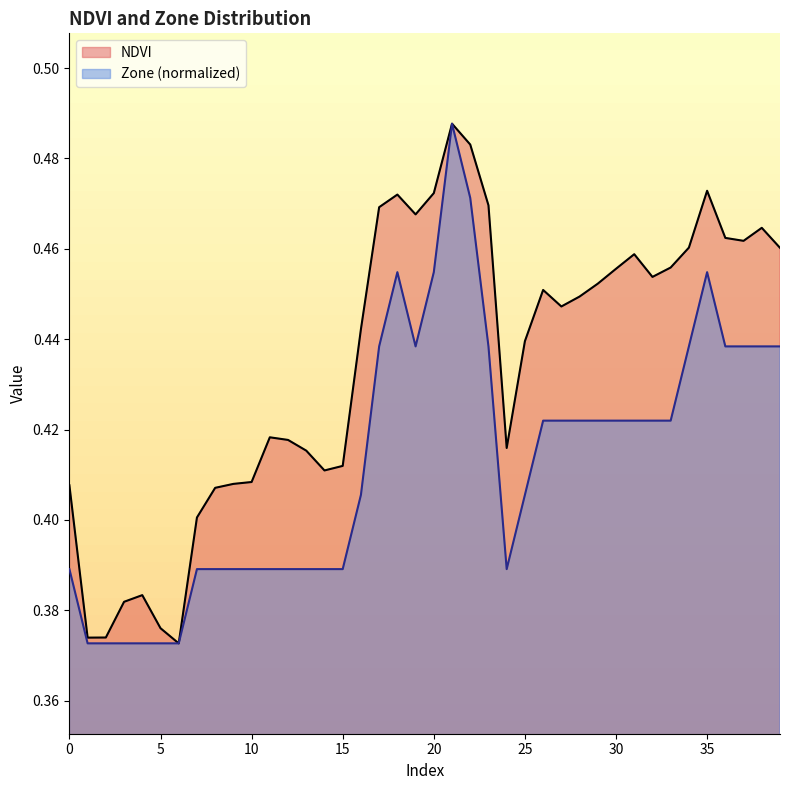

Which has a higher value, 8 or 10?

10